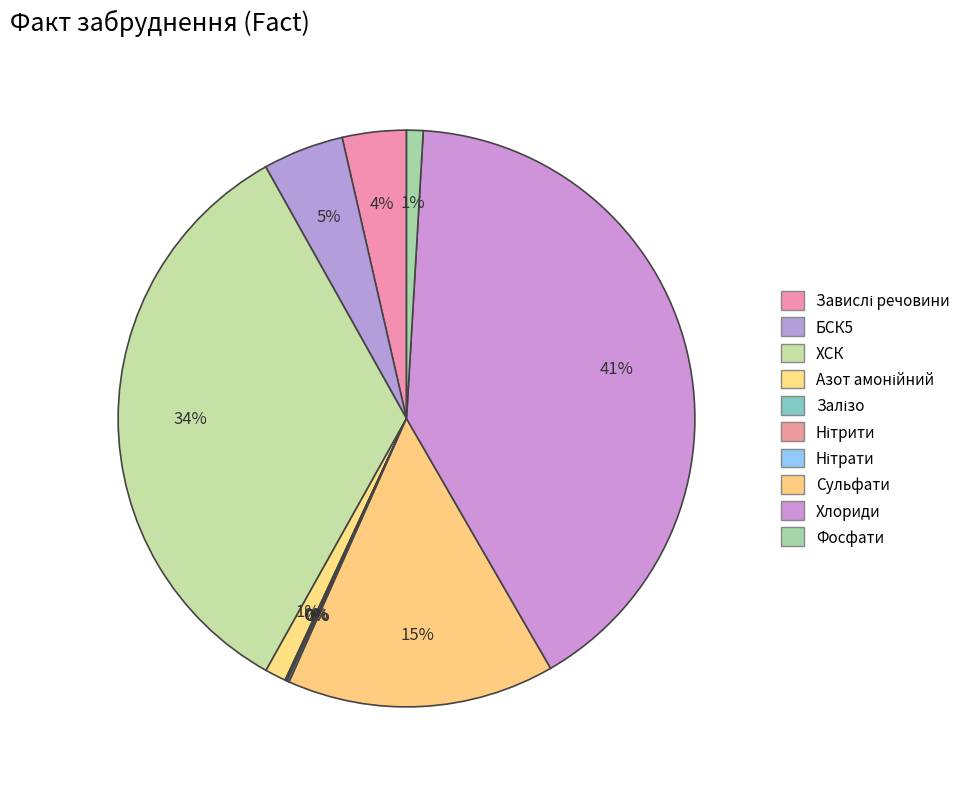

Which slice is the smallest?

Залізо